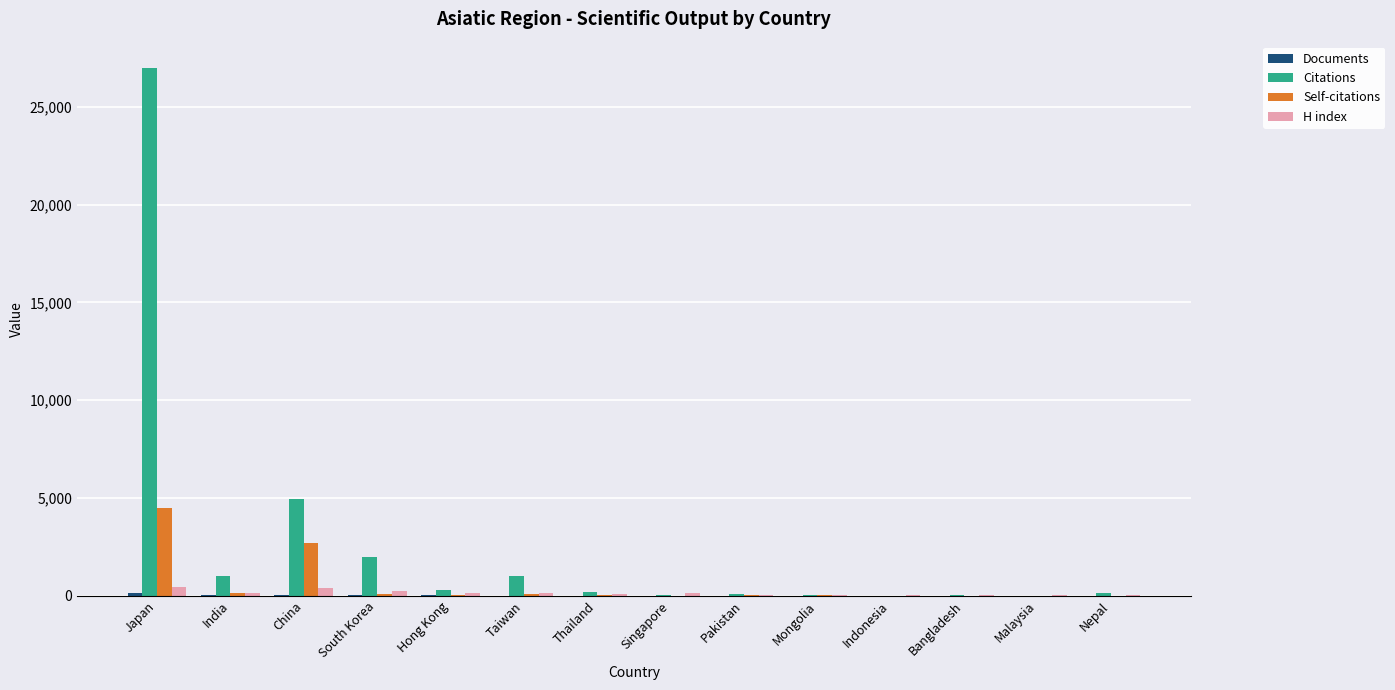

Which label corresponds to the largest value in the chart?

Japan